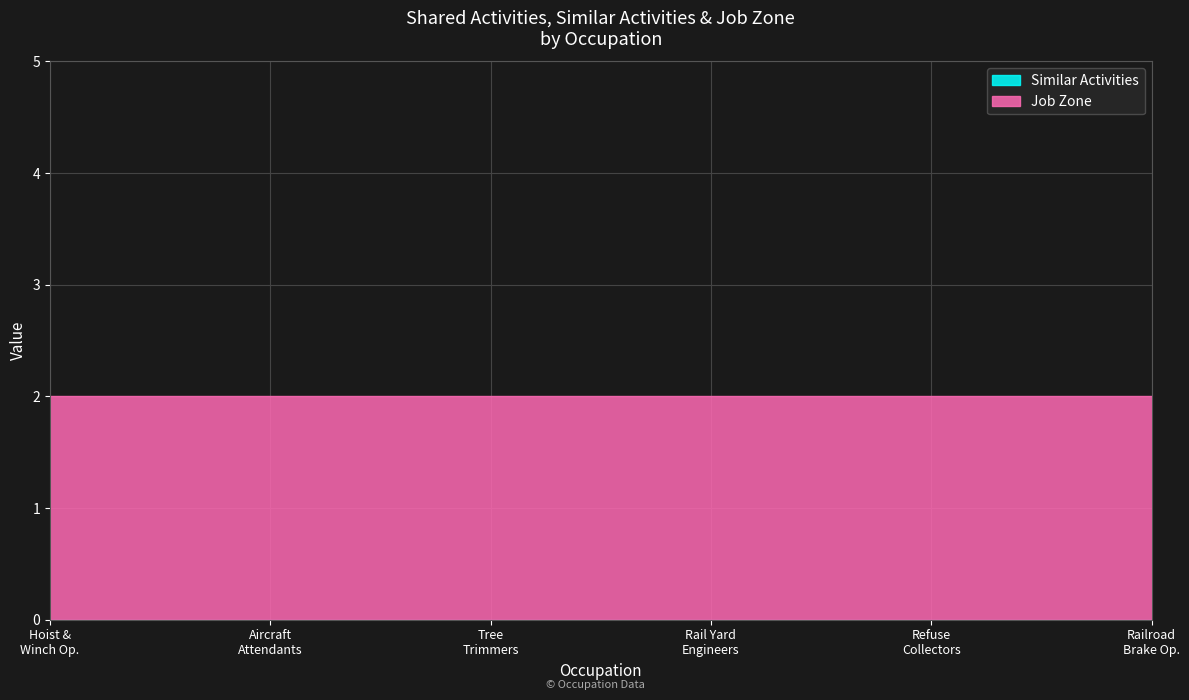

Which series has the largest total across all categories?

Job Zone